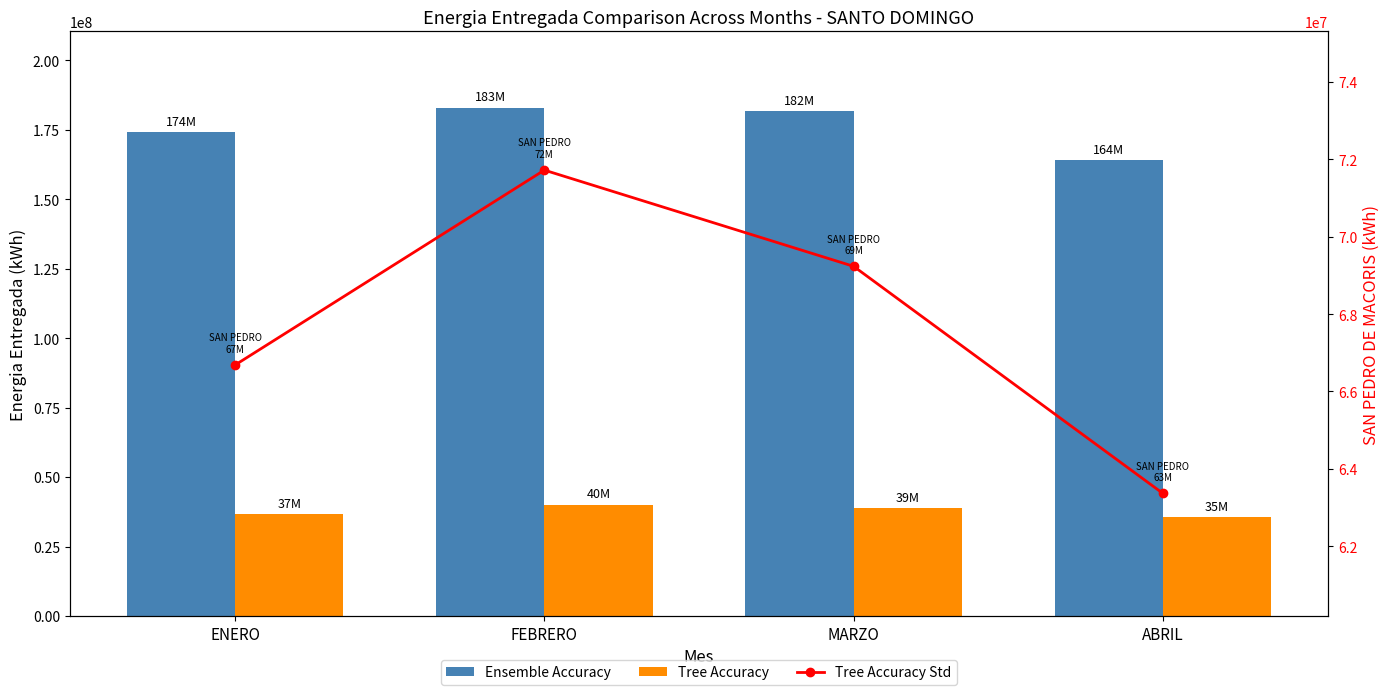

The value of Ensemble Accuracy at MARZO is 181805406.8. True or false?

True